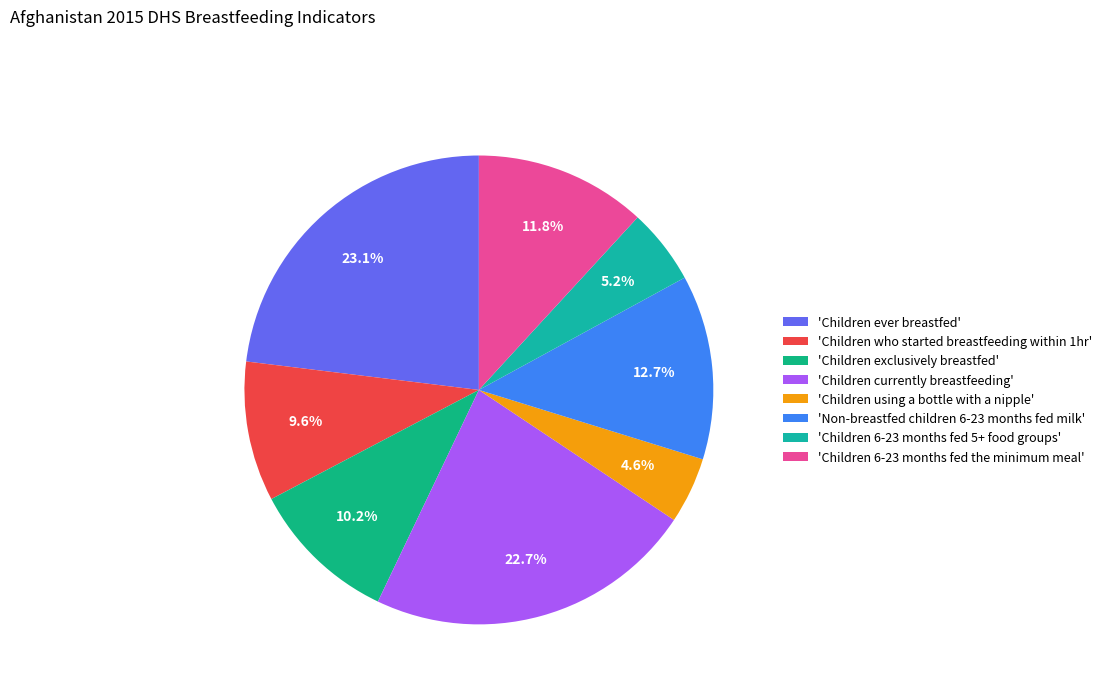

Does any single category account for the majority?

No